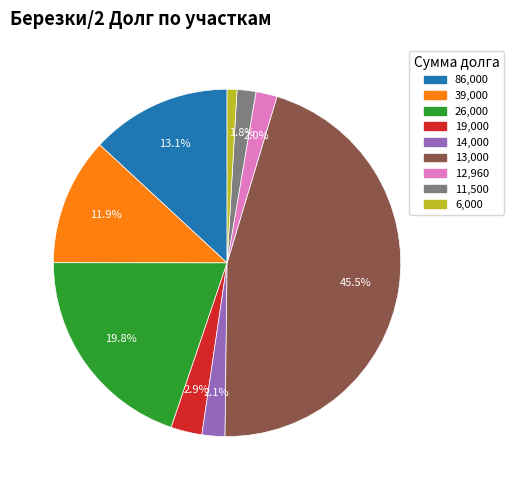

What percentage is NOT represented by 14,000?

97.9%